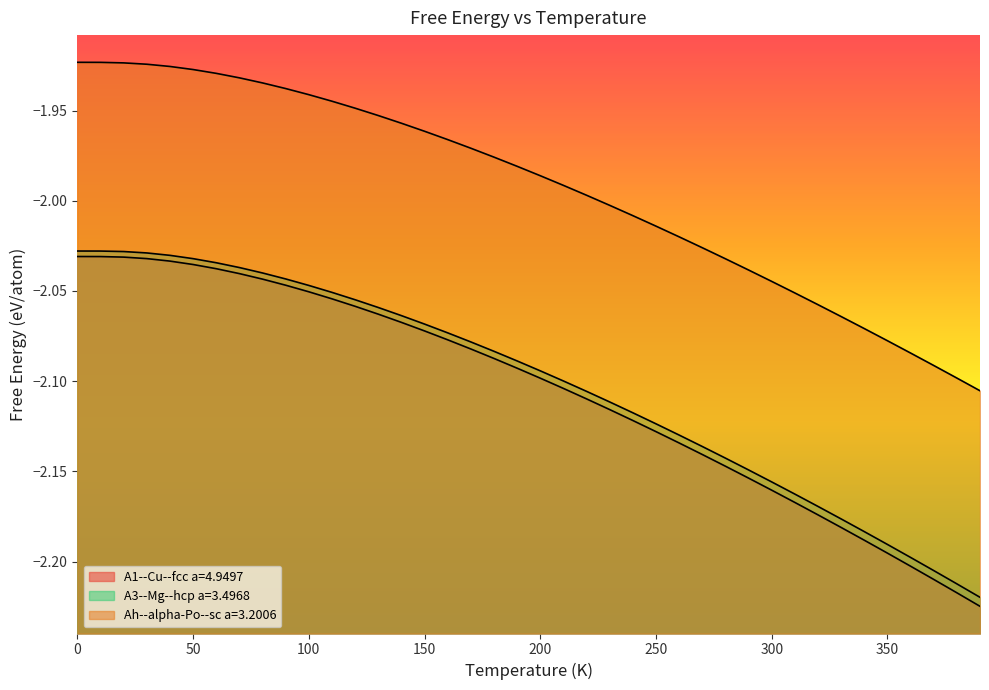

True or false: A1--Cu--fcc a=4.9497 has more than 2 points higher than both neighbors.

False